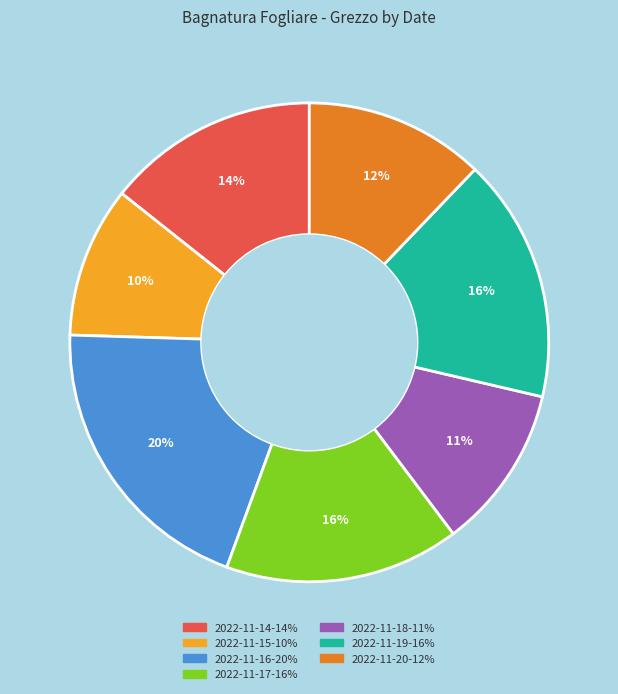

How many slices are in this pie chart?

7